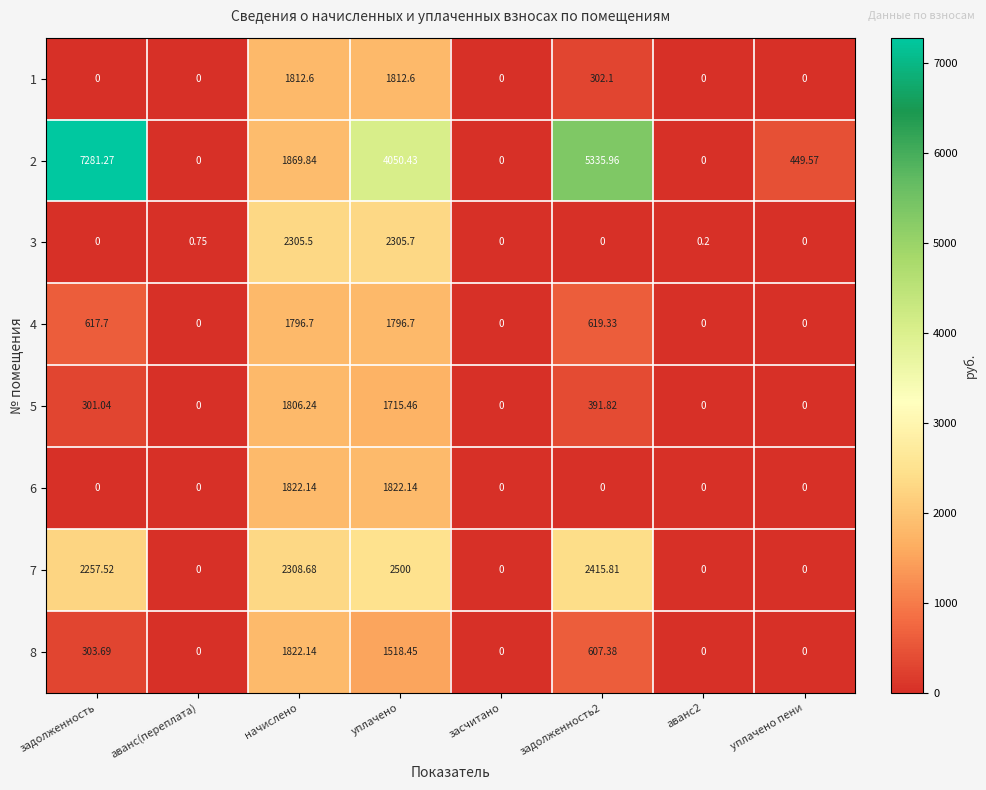

How many distinct data groups are displayed?

8